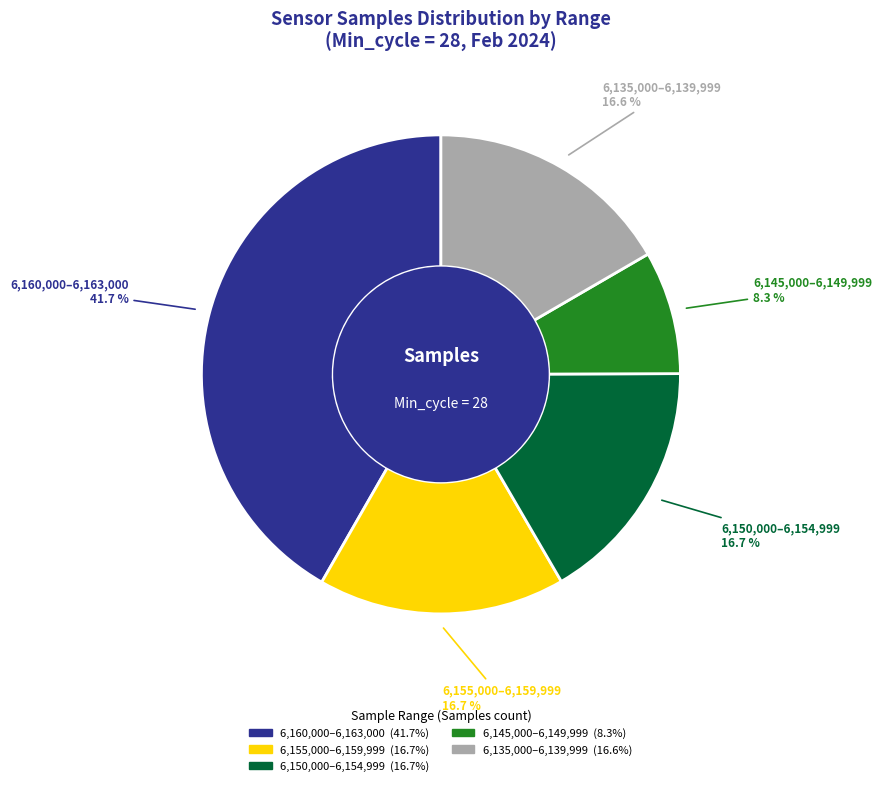

Is there any slice that represents more than half of the pie?

No